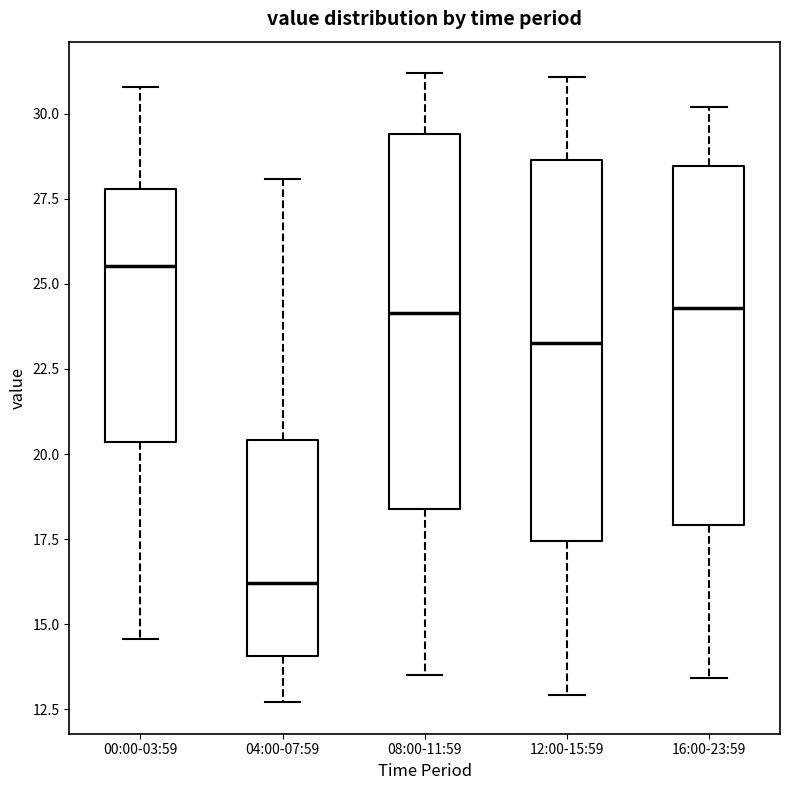

Reading left to right, transcribe this box plot: for each box, give where its median line is, the range the box spans, and where its two whiskers end, as read against the y-axis. The values are not printed on the chart, so give them approximately, as read against the axis.

00:00-03:59: median 25.5, box 20.5 to 28.0, whiskers 14.5 to 31.0
04:00-07:59: median 16.0, box 14.0 to 20.5, whiskers 12.5 to 28.0
08:00-11:59: median 24.0, box 18.5 to 29.5, whiskers 13.5 to 31.0
12:00-15:59: median 23.5, box 17.5 to 28.5, whiskers 13.0 to 31.0
16:00-23:59: median 24.5, box 18.0 to 28.5, whiskers 13.5 to 30.0